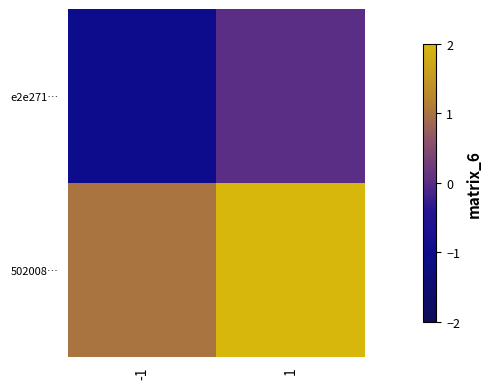

Reading right to left, list all the values displayed in this chart.

e2e271…: 1=0	-1=-1
502008…: 1=2	-1=1